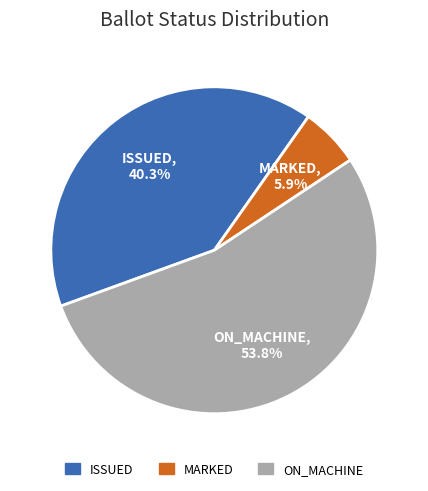

Combined, what portion of the pie is ON_MACHINE and ISSUED?

94.1%